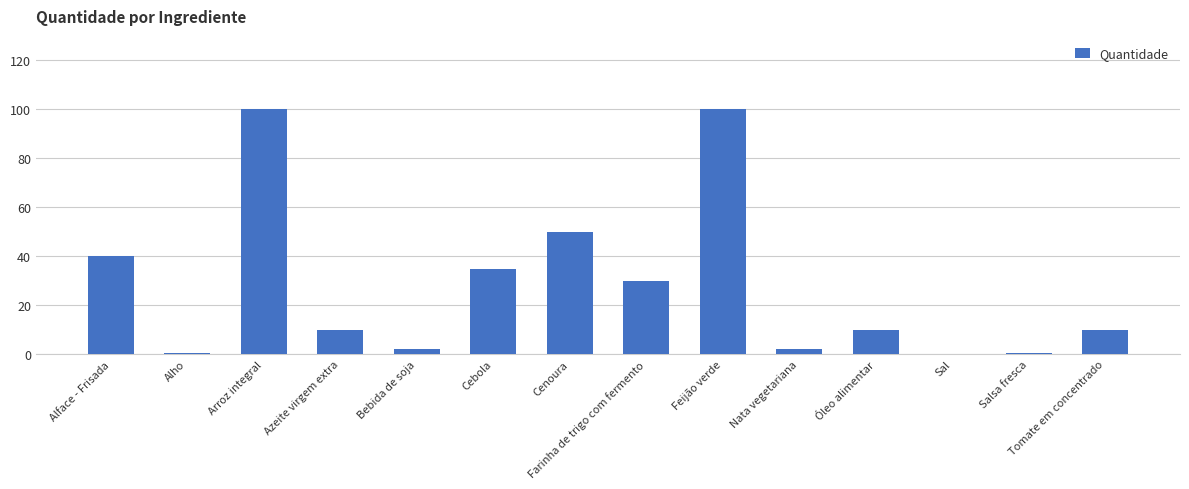

Is it true that the value at Cebola is 35.0?

True